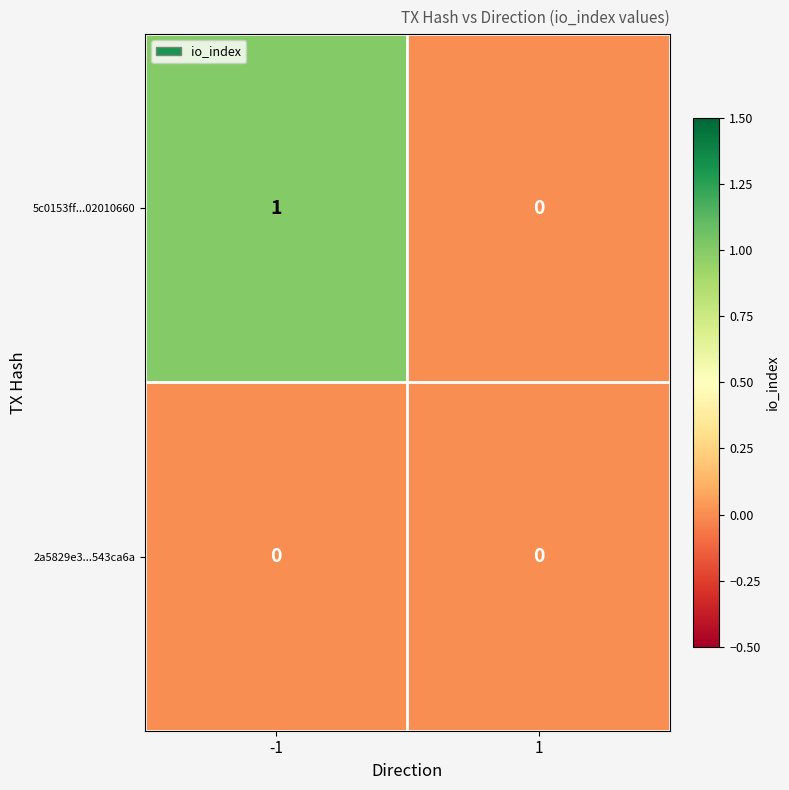

Reading left to right, list all the values displayed in this chart.

5c0153ff...02010660: -1=1	1=0
2a5829e3...543ca6a: -1=0	1=0